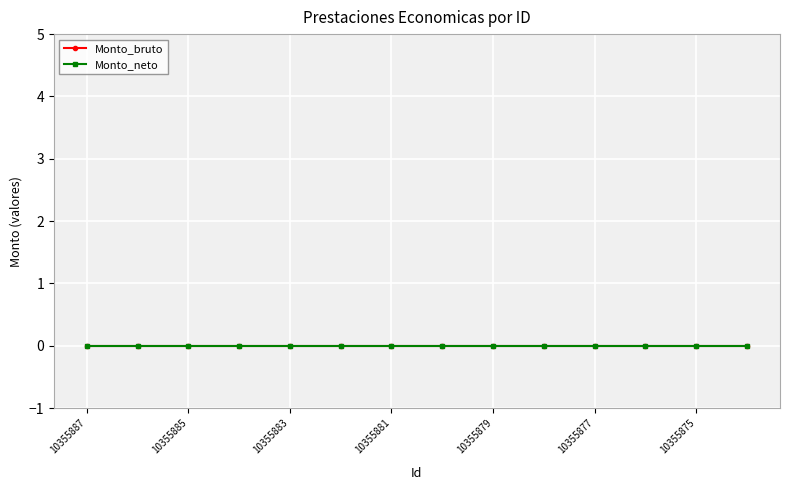

True or false: Monto_bruto and ID_values cross at least once.

False